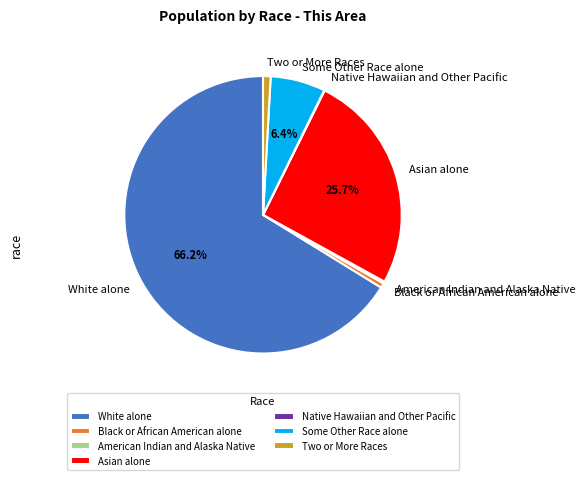

Which slice represents more than half of the pie?

White alone